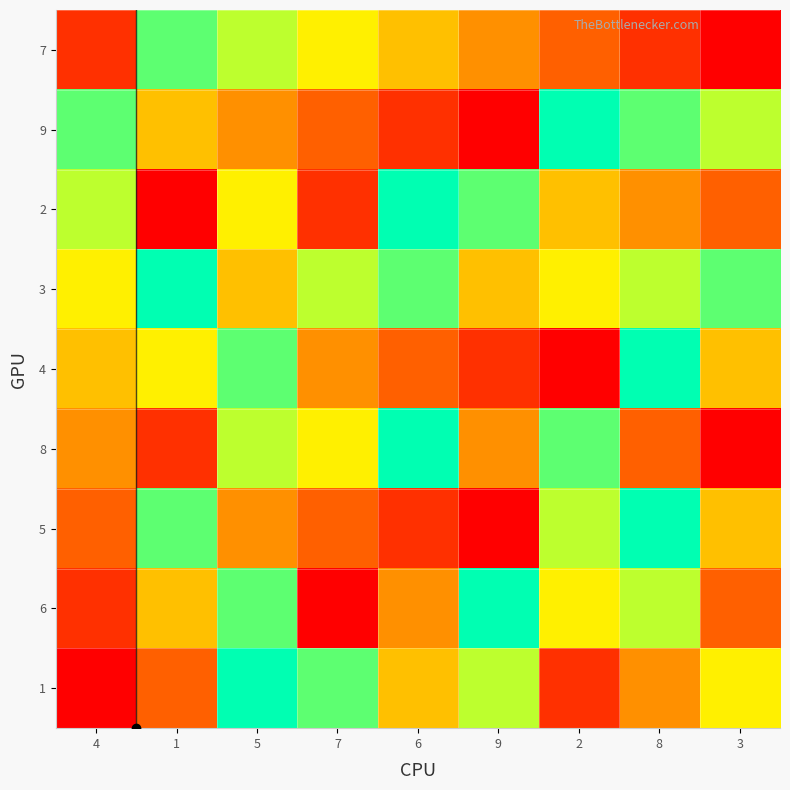

Reading left to right, list all the values displayed in this chart.

7: 4=2	1=8	5=7	7=6	6=5	9=4	2=3	8=2	3=1
9: 4=8	1=5	5=4	7=3	6=2	9=1	2=9	8=8	3=7
2: 4=7	1=1	5=6	7=2	6=9	9=8	2=5	8=4	3=3
3: 4=6	1=9	5=5	7=7	6=8	9=5	2=6	8=7	3=8
4: 4=5	1=6	5=8	7=4	6=3	9=2	2=1	8=9	3=5
8: 4=4	1=2	5=7	7=6	6=9	9=4	2=8	8=3	3=1
5: 4=3	1=8	5=4	7=3	6=2	9=1	2=7	8=9	3=5
6: 4=2	1=5	5=8	7=1	6=4	9=9	2=6	8=7	3=3
1: 4=1	1=3	5=9	7=8	6=5	9=7	2=2	8=4	3=6